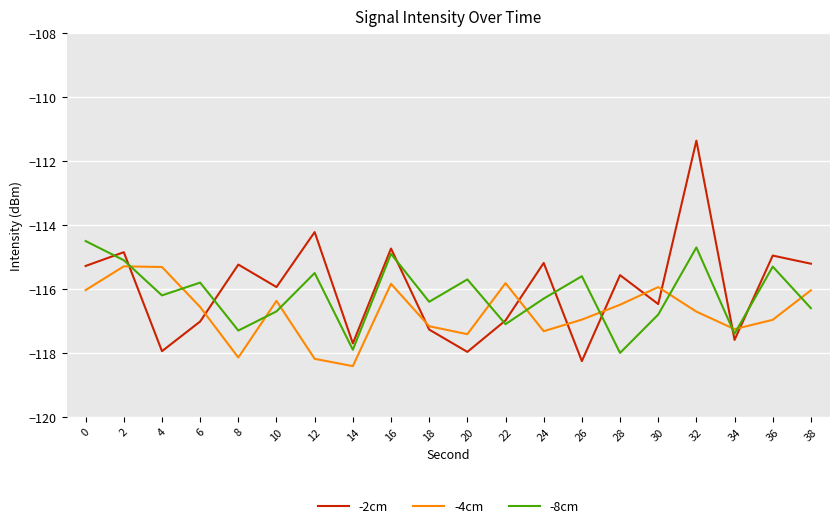

Is the value of -4cm at 8 greater than the value of -2cm at 2?

No